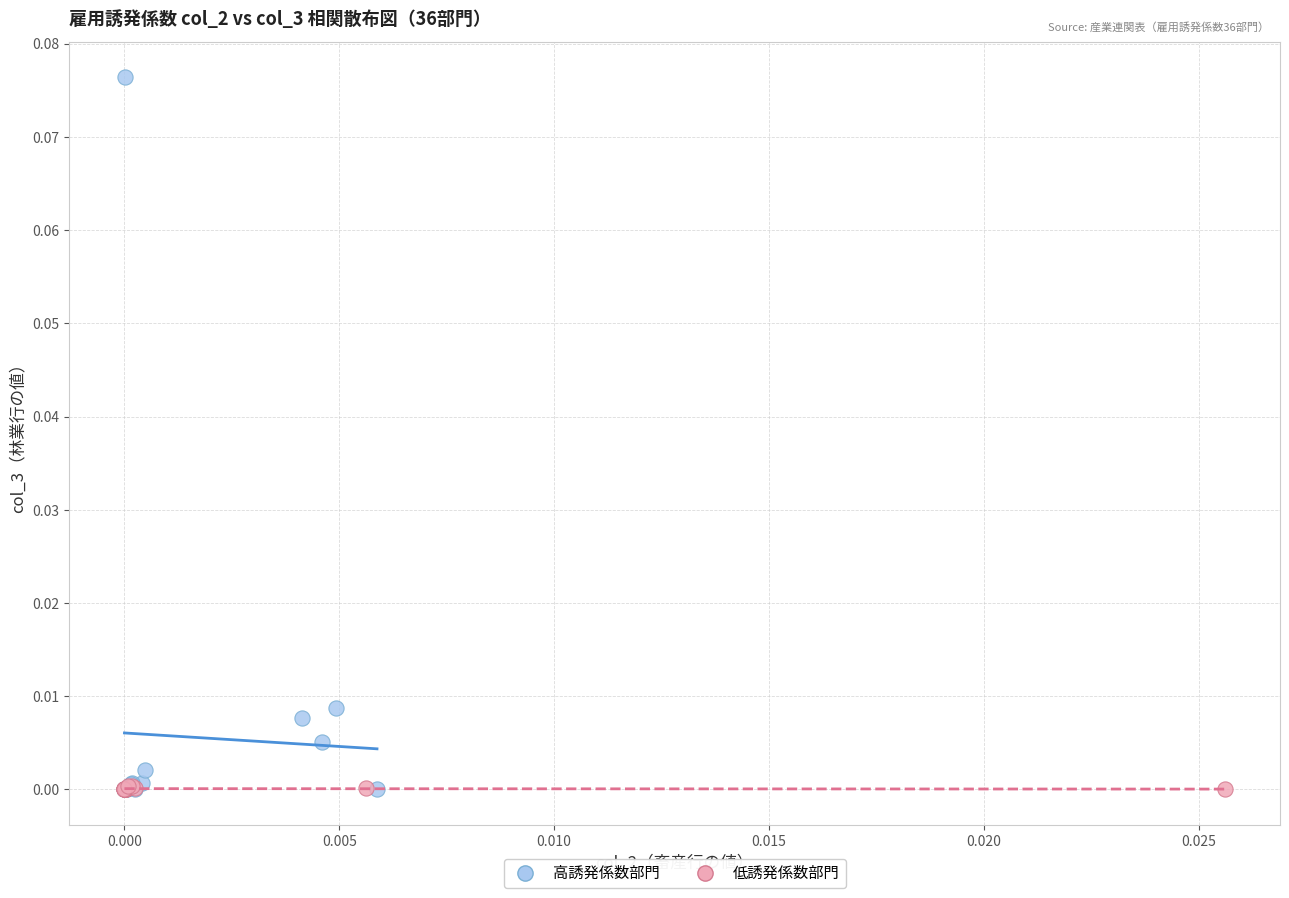

Which series has the widest spread of Y values?

高誘発係数部門